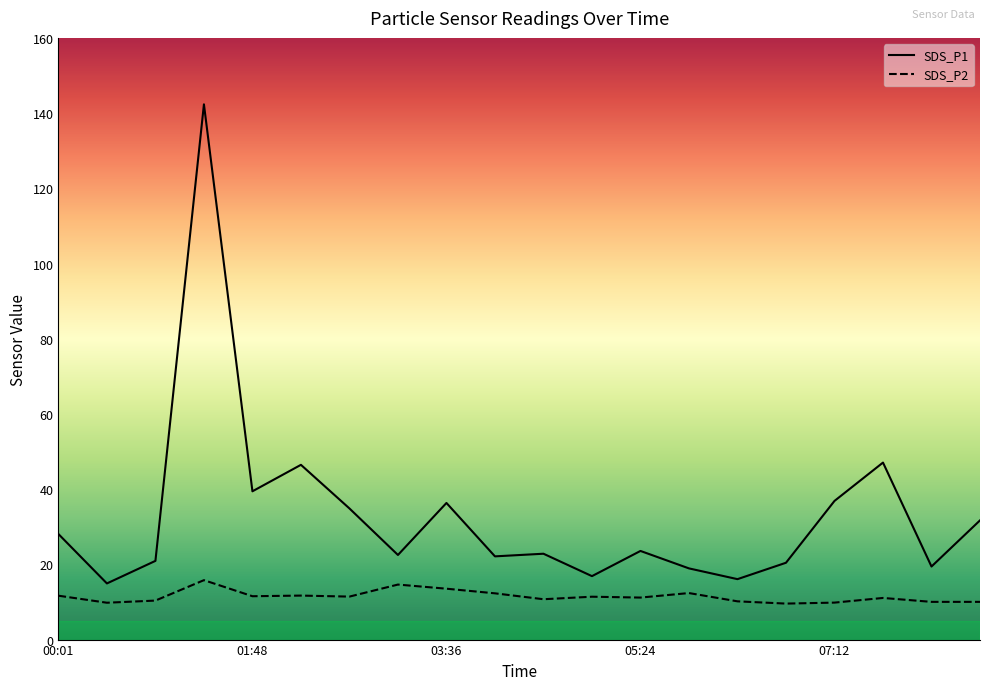

The value of SDS_P1 at 00:55 is 20.9. True or false?

True